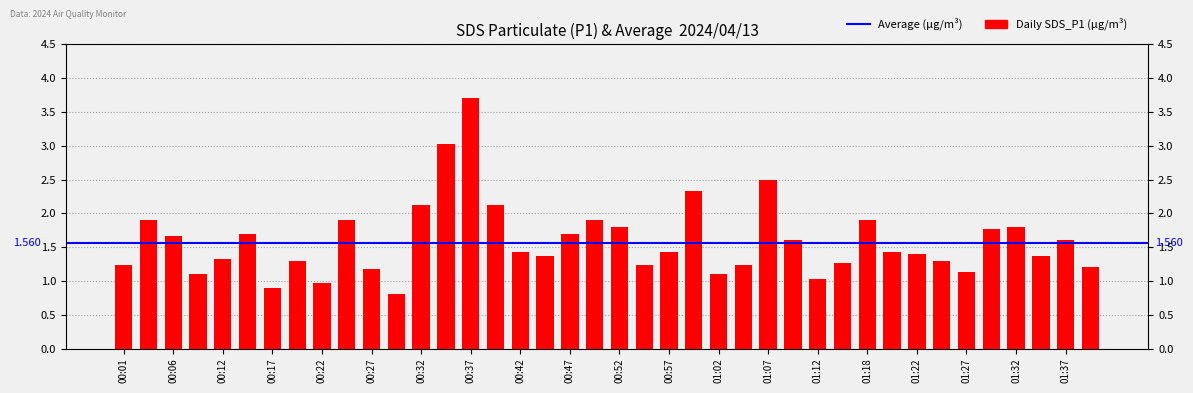

Does the chart contain any negative values?

No